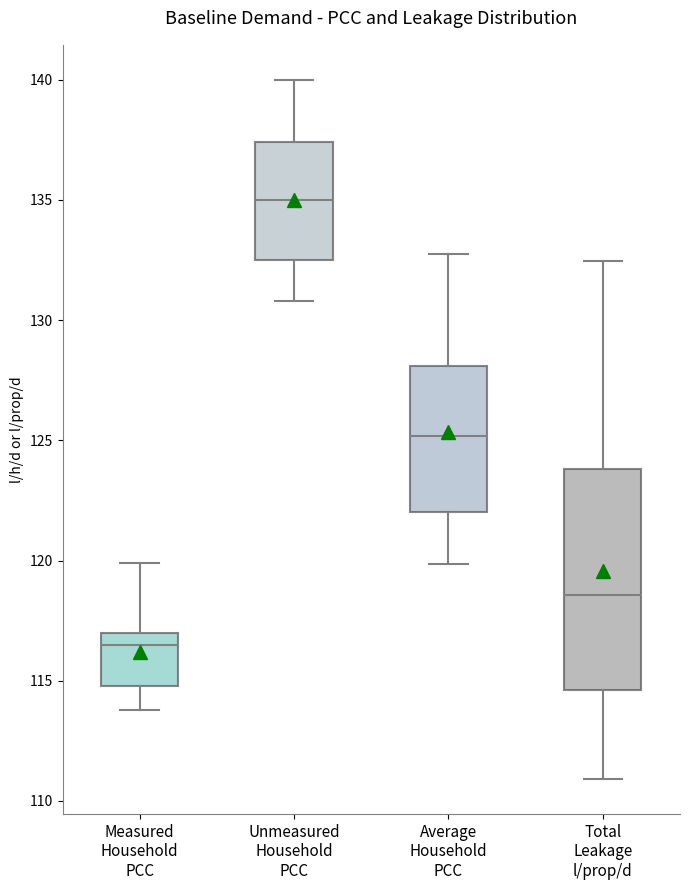

Reading left to right, read every box against the y-axis: the position of its median line, the range the box covers, and the ends of its whiskers. The values are not printed on the chart, so give them approximately, as read against the axis.

Measured Household PCC: median 116.5, box 115.0 to 117.0, whiskers 114.0 to 120.0
Unmeasured Household PCC: median 135.0, box 132.5 to 137.5, whiskers 131.0 to 140.0
Average Household PCC: median 125.0, box 122.0 to 128.0, whiskers 120.0 to 133.0
Total Leakage l/prop/d: median 118.5, box 114.5 to 124.0, whiskers 111.0 to 132.5